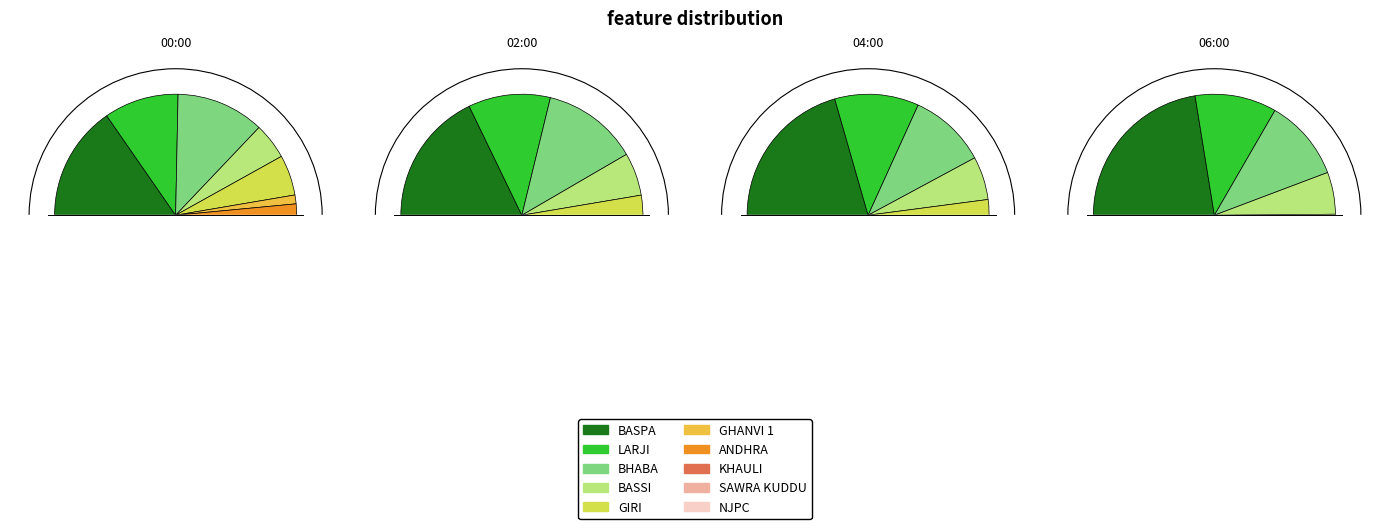

Is it true that BASSI is 19% of the pie?

False